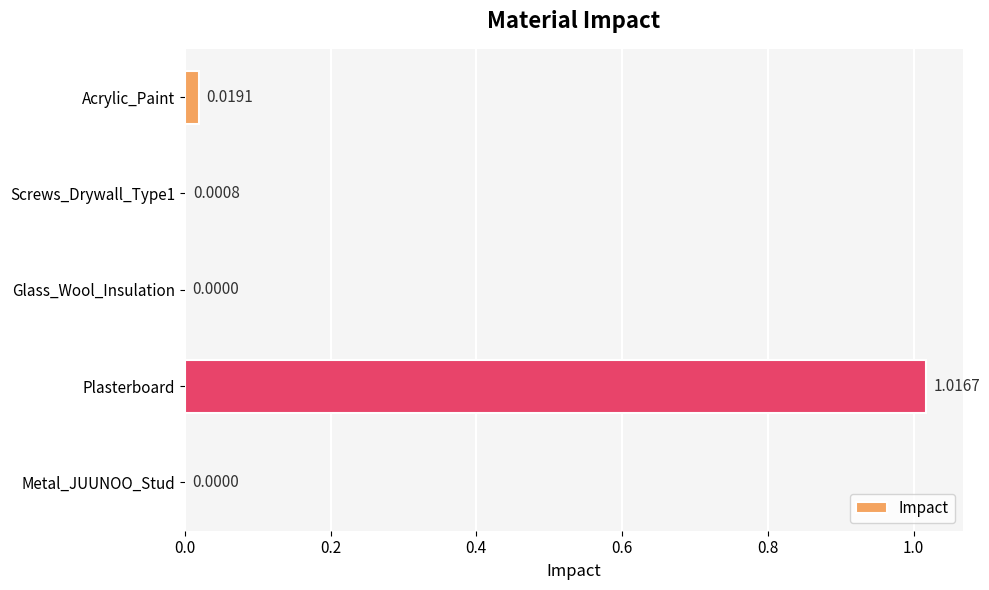

At which category does the chart reach its peak across all series?

Plasterboard